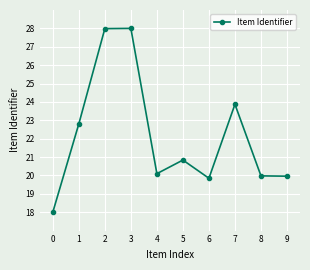

Approximately how many times larger is the value at 1 compared to 3?

0.8